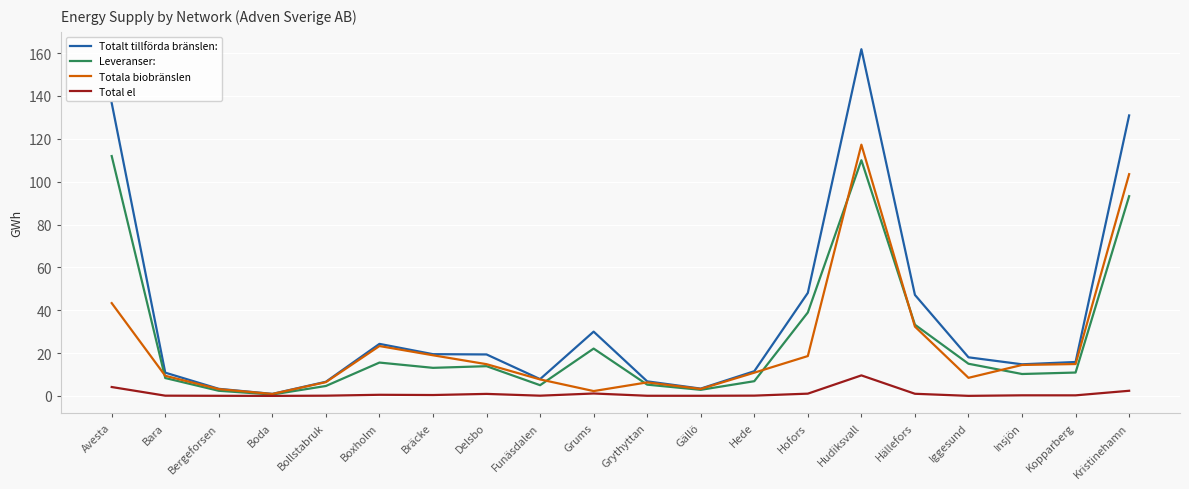

True or false: Total el has more than 0 interior local peaks.

True